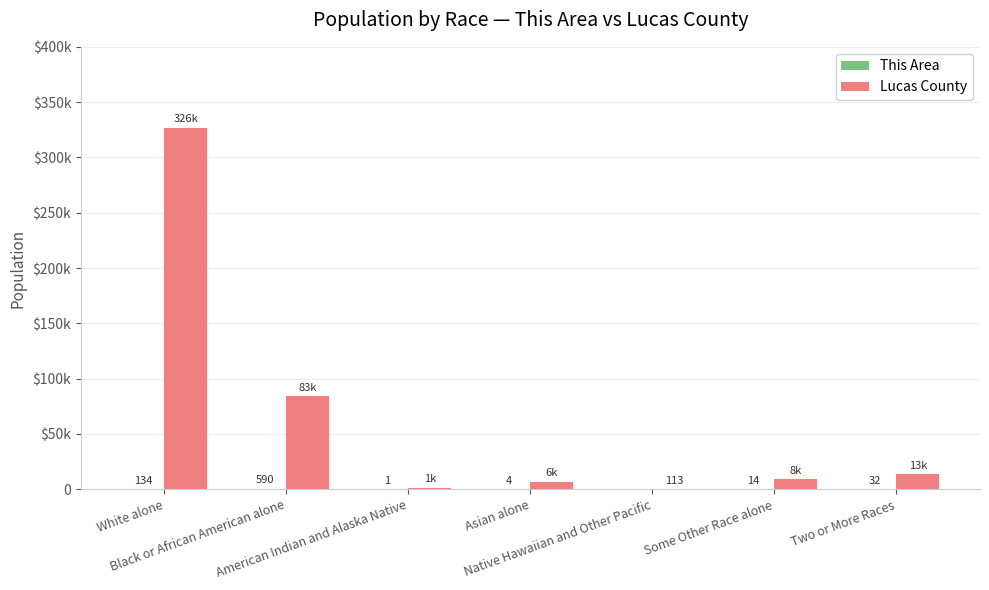

What is the difference between the highest and lowest values at American Indian and Alaska Native?

1348